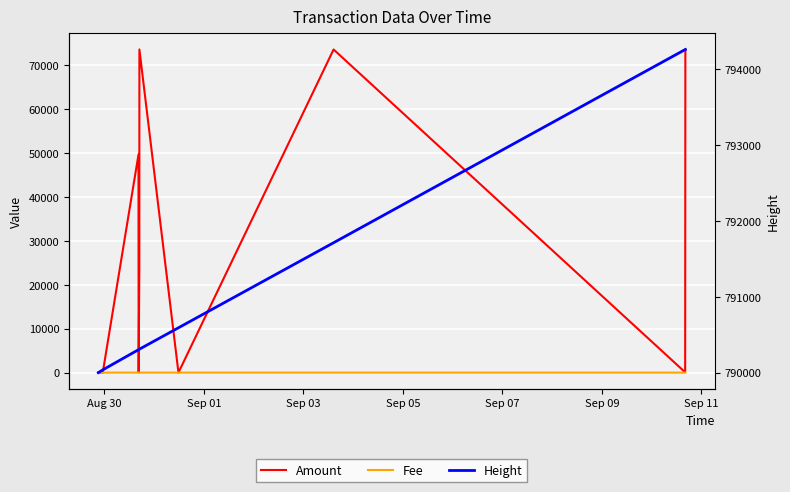

Reading left to right, transcribe all the data shown in this chart.

Amount: 0.1	0.0	49632.5	49.0	23975.4	73558.8	0.0	0.0	73558.8	73.0	73485.6
Fee: 0.0	0.0	2.0	0.0	2.0	0.1	0.1	0.1	0.0	0.1	0.1
Height: 790001.0	790037.0	790303.0	790304.0	790309.0	790310.0	790592.0	790592.0	791713.0	794259.0	794260.0